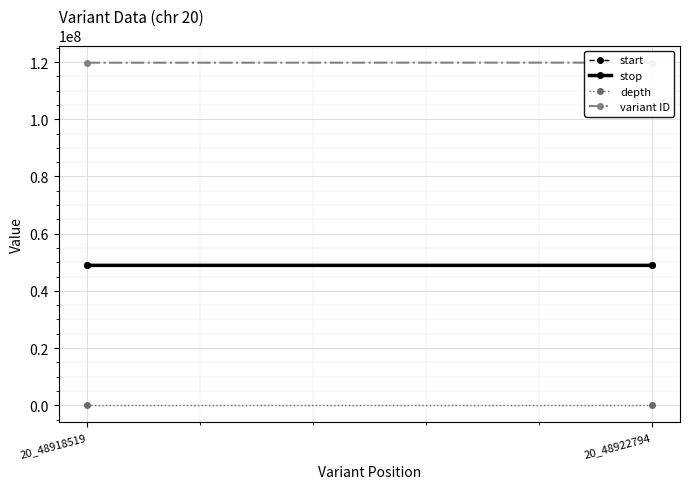

What is the difference between the stop values at 20_48918519 and 20_48922794?

4275